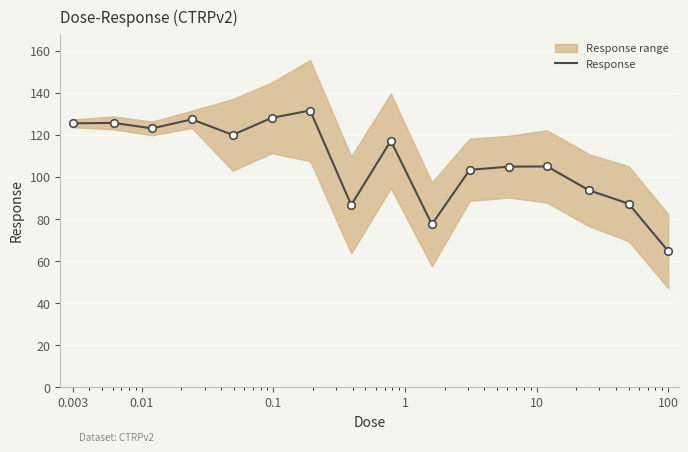

What is the highest value of the Response series?

131.6